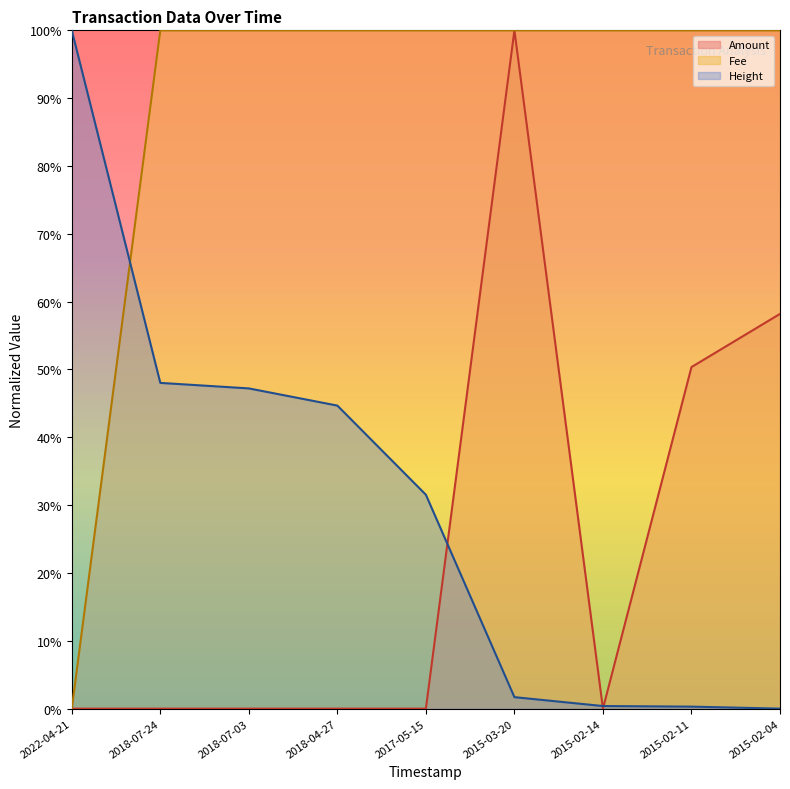

How many intersections are there between Amount and Fee?

1